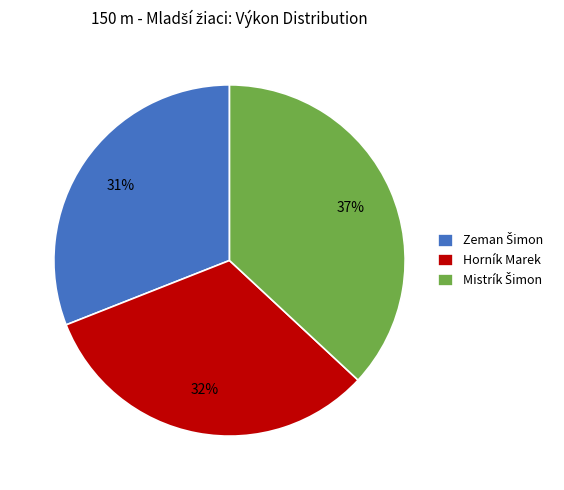

What percentage is the Horník Marek slice, to the nearest percent?

32%